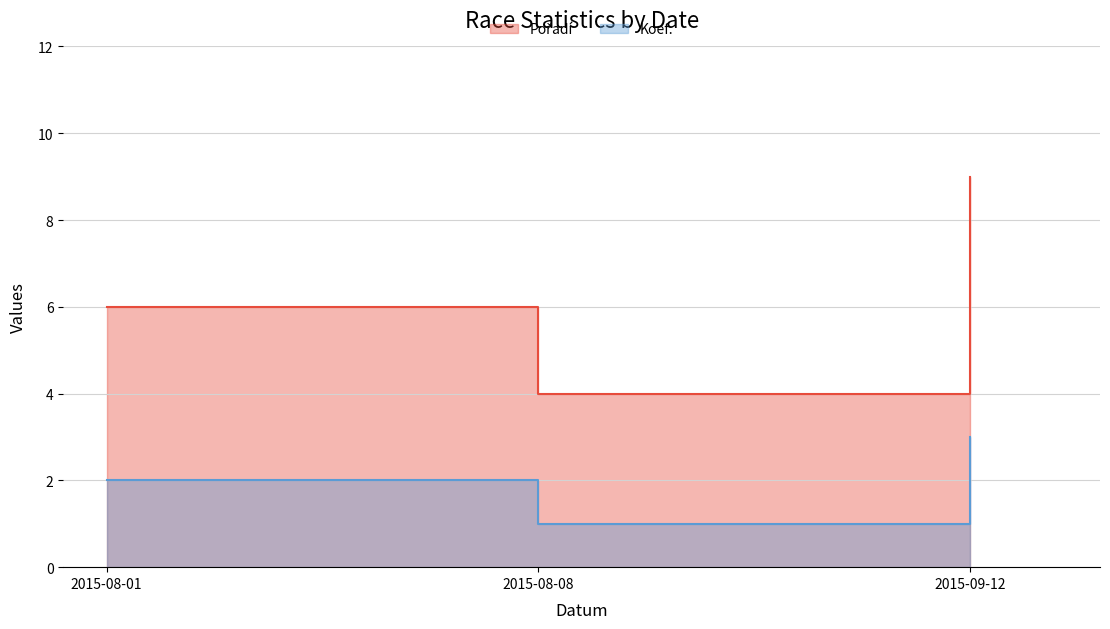

What is the total value across all series at 2015-08-08?

5